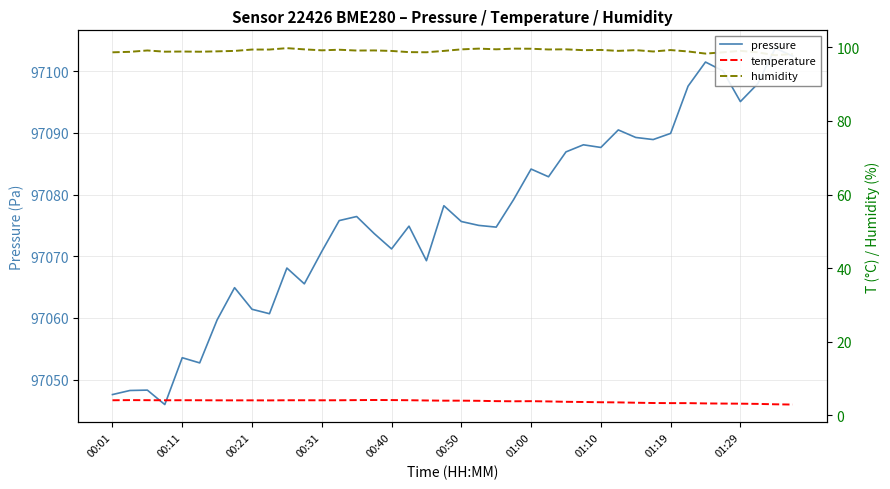

Is the value of temperature at 39 greater than the value of pressure at 24?

No